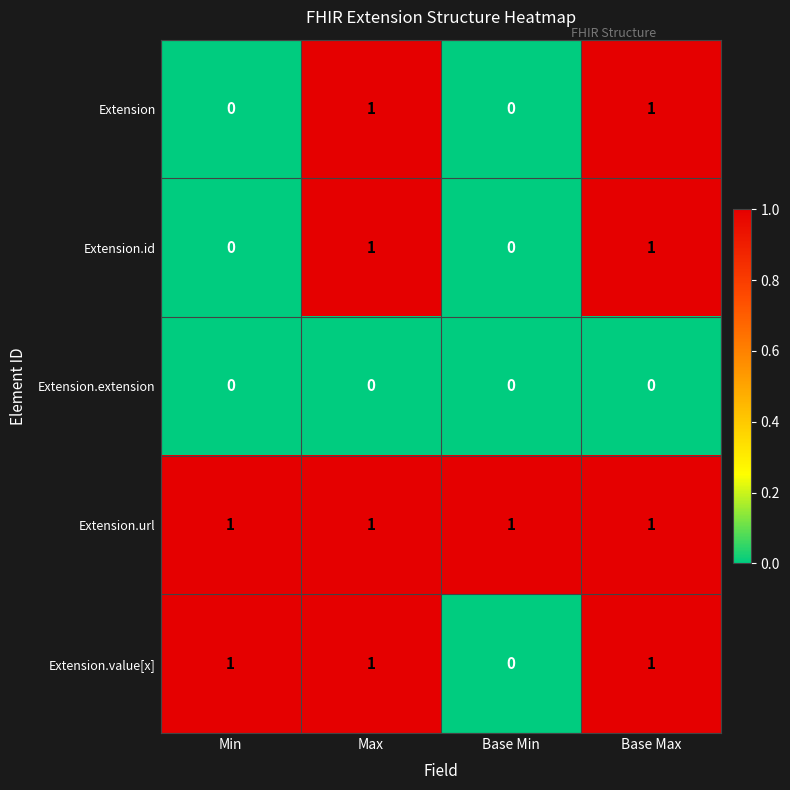

Which series has the largest total across all categories?

Extension.url